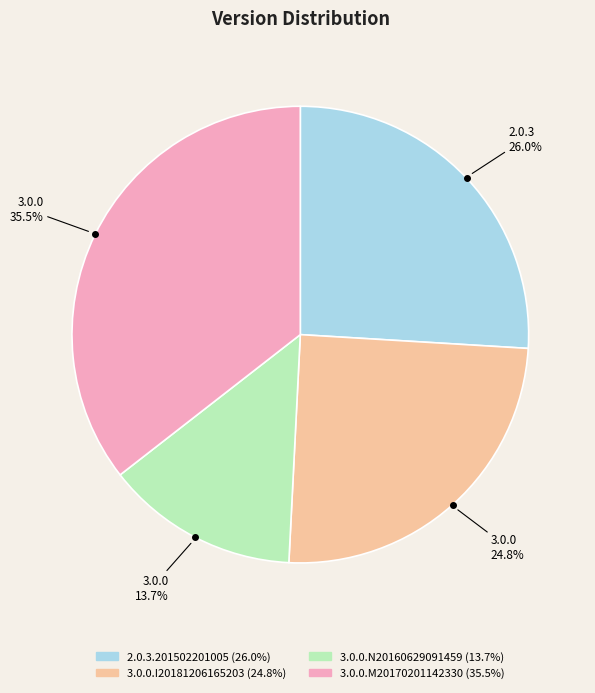

Which category has the smallest portion of the pie?

3.0.0.N20160629091459